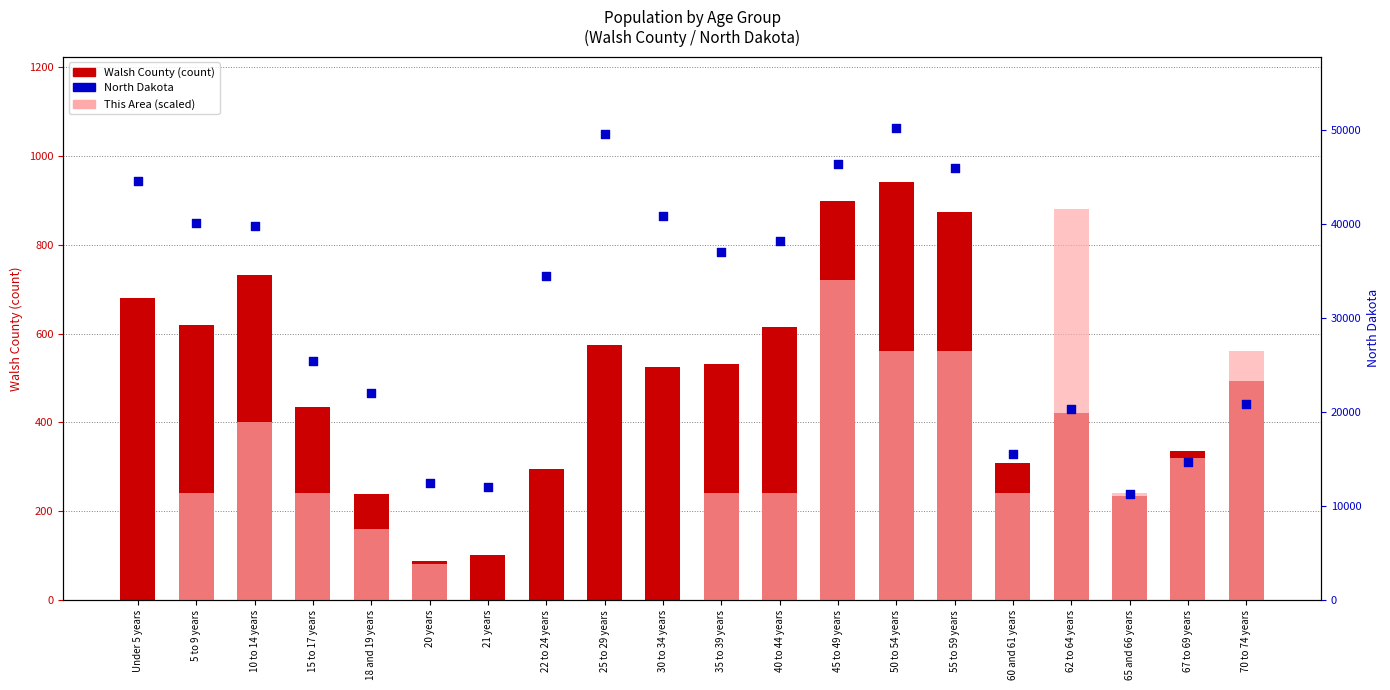

Is the value of Walsh County at 40 to 44 years greater than the value of North Dakota at 18 and 19 years?

No